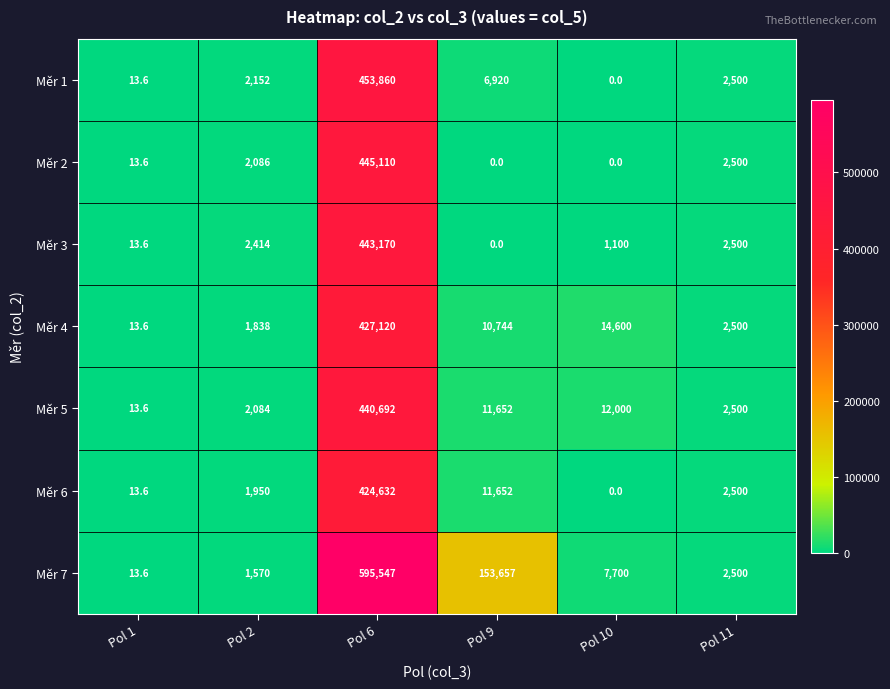

Is it true that Měr 7 equals 595547.0 at Pol 6?

True